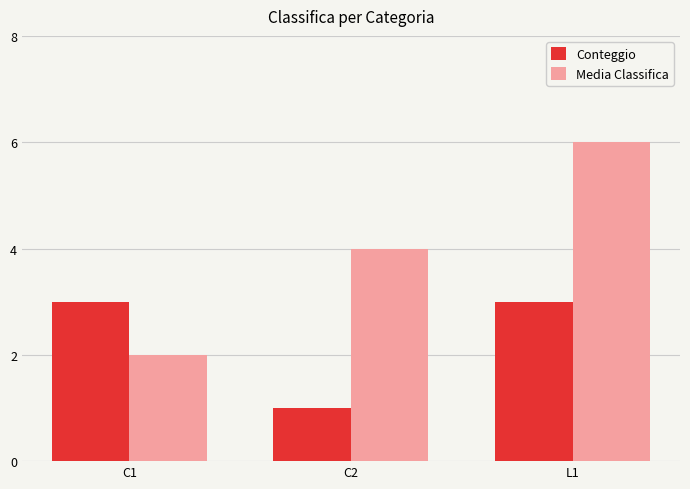

What position from the left is C2?

2